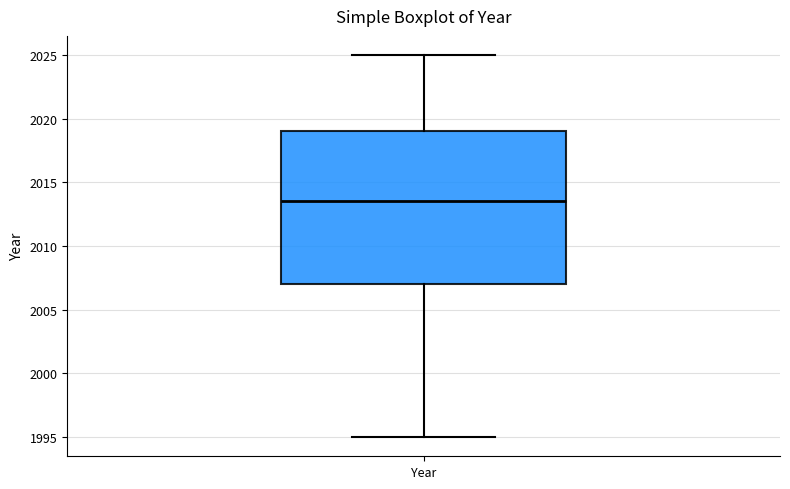

Transcribe this box plot: give where the median line is, the range the box spans, and where the two whiskers end, as read against the y-axis. The values are not printed on the chart, so give them approximately, as read against the axis.

median 2013.5, box 2007.0 to 2019.0, whiskers 1995.0 to 2025.0